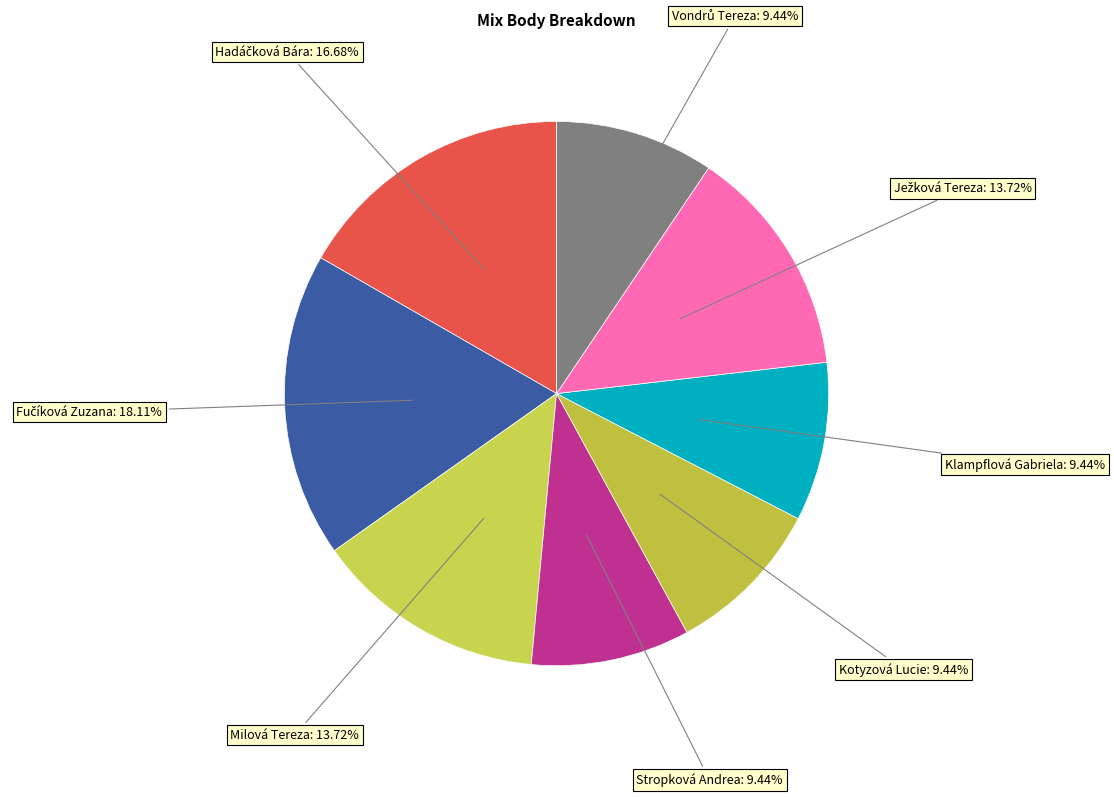

The Milová Tereza slice represents 14% of the pie. True or false?

True